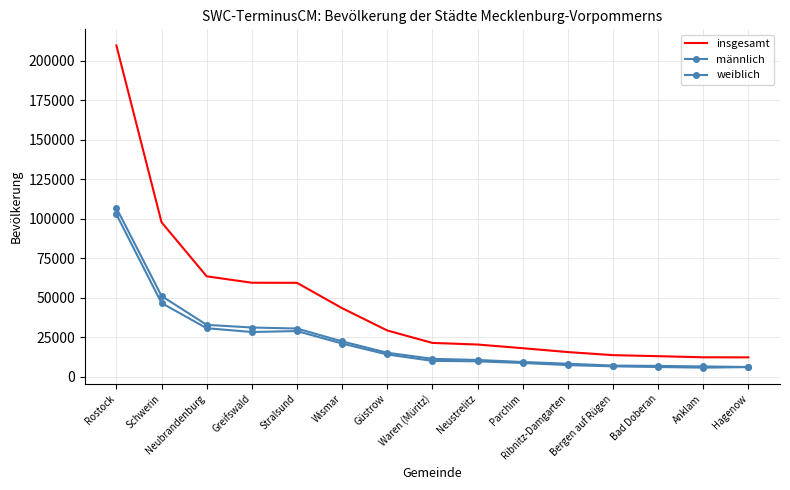

Is it true that insgesamt equals 97775 at Schwerin?

True